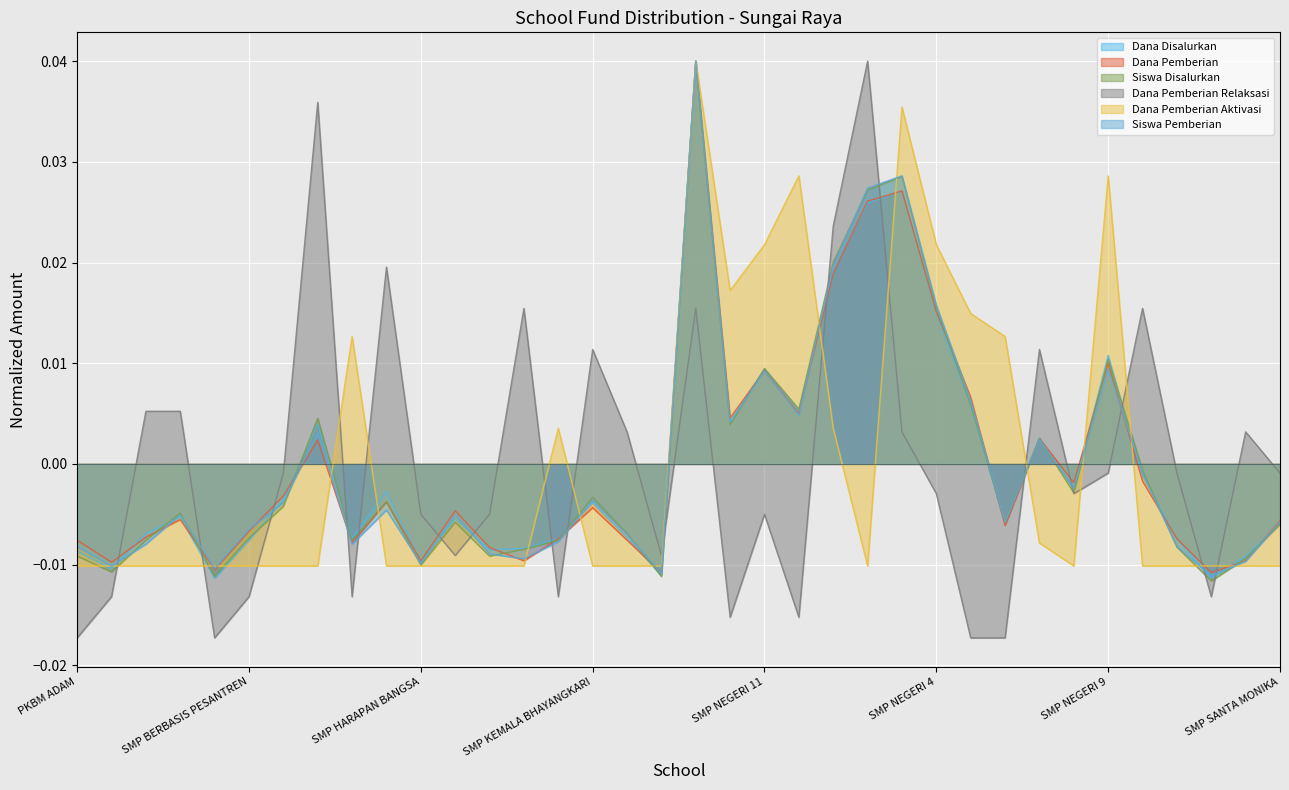

How many negative values does the Siswa Disalurkan series have?

24